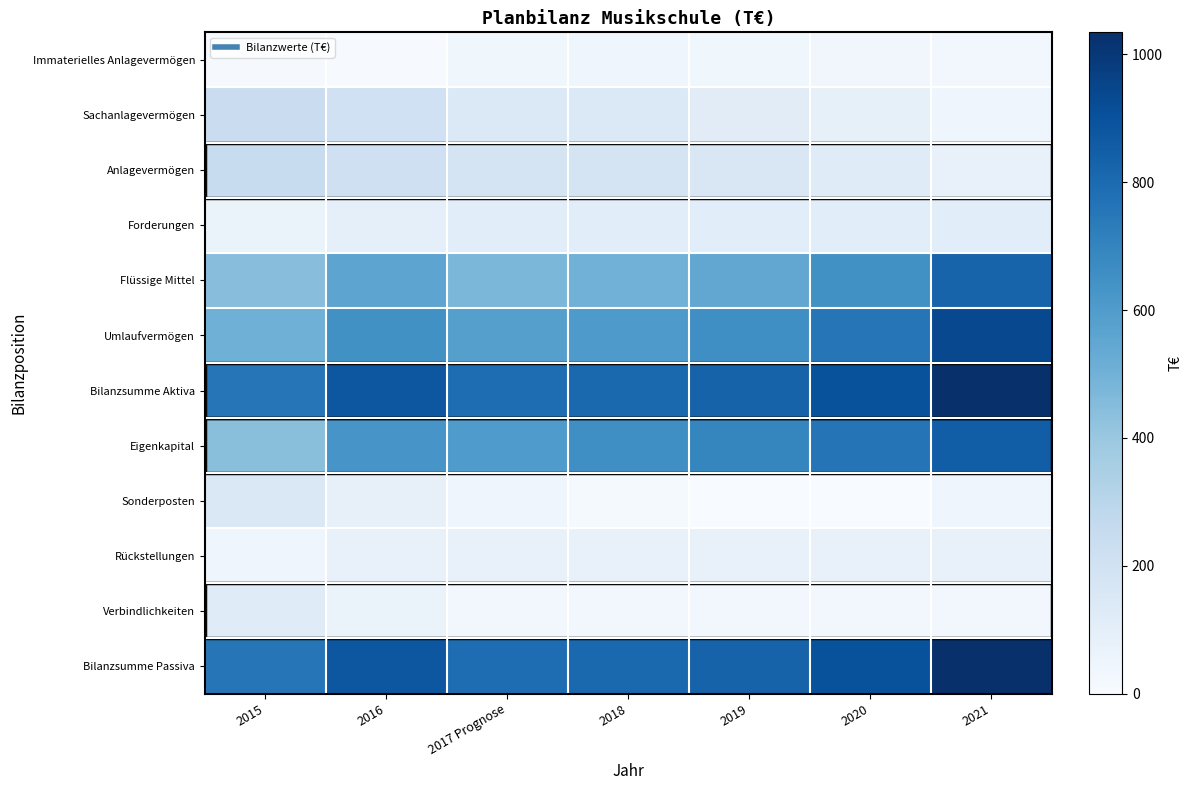

Between 2016 and 2018, which series saw the biggest shift?

Bilanzsumme Aktiva